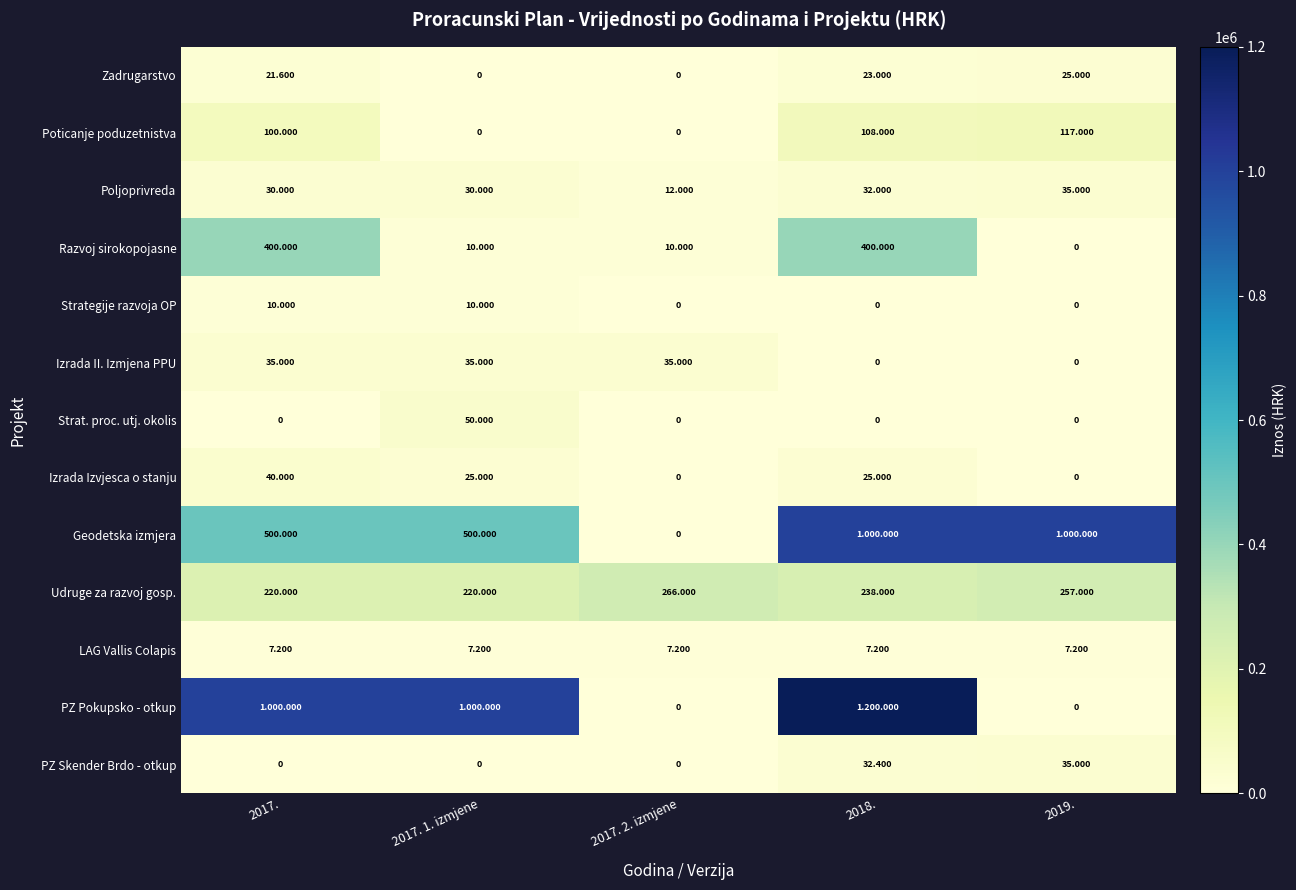

How many positive values does the Izrada II. Izmjena PPU series have?

3